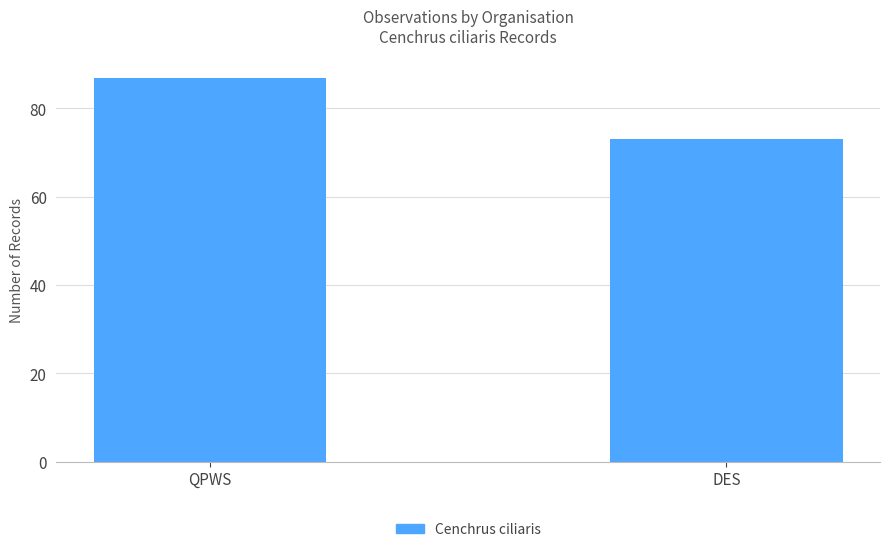

What is the minimum value shown in the chart?

73